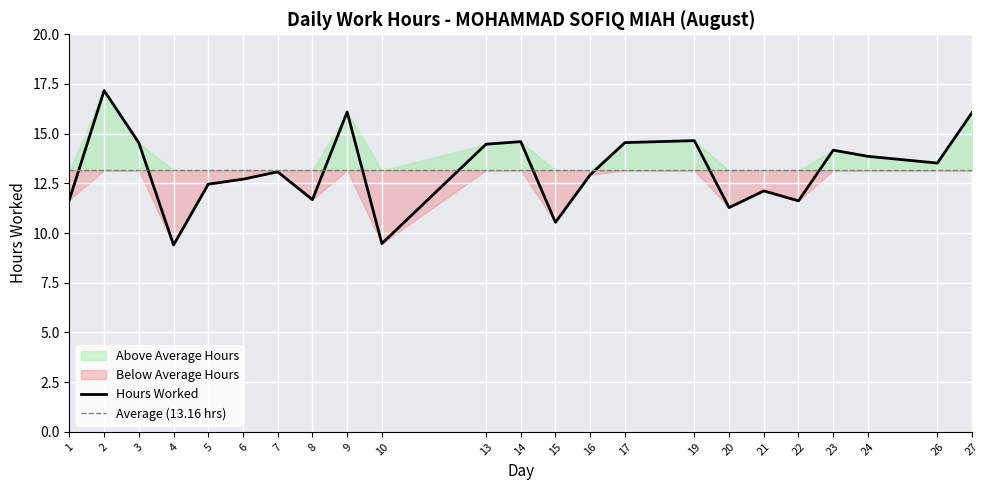

How many lines are shown in the chart?

2